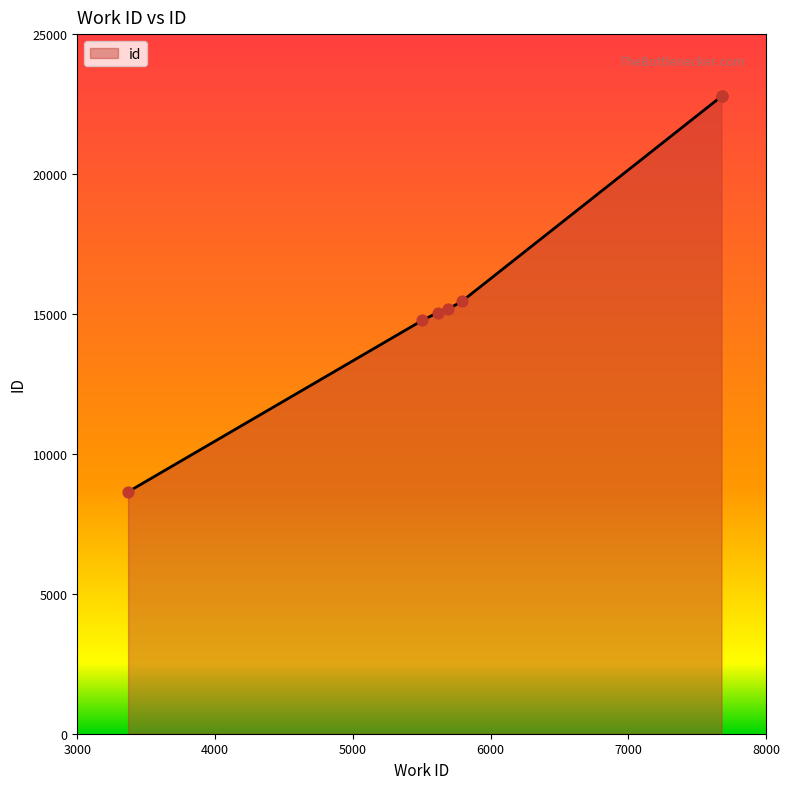

Which has a higher value, 7677 or 5617?

7677